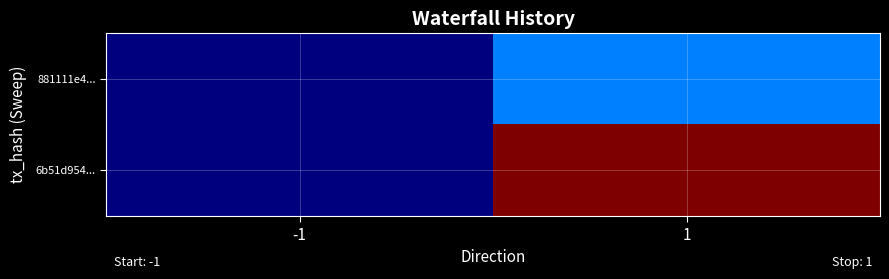

At which category does the chart reach its minimum across all series?

-1